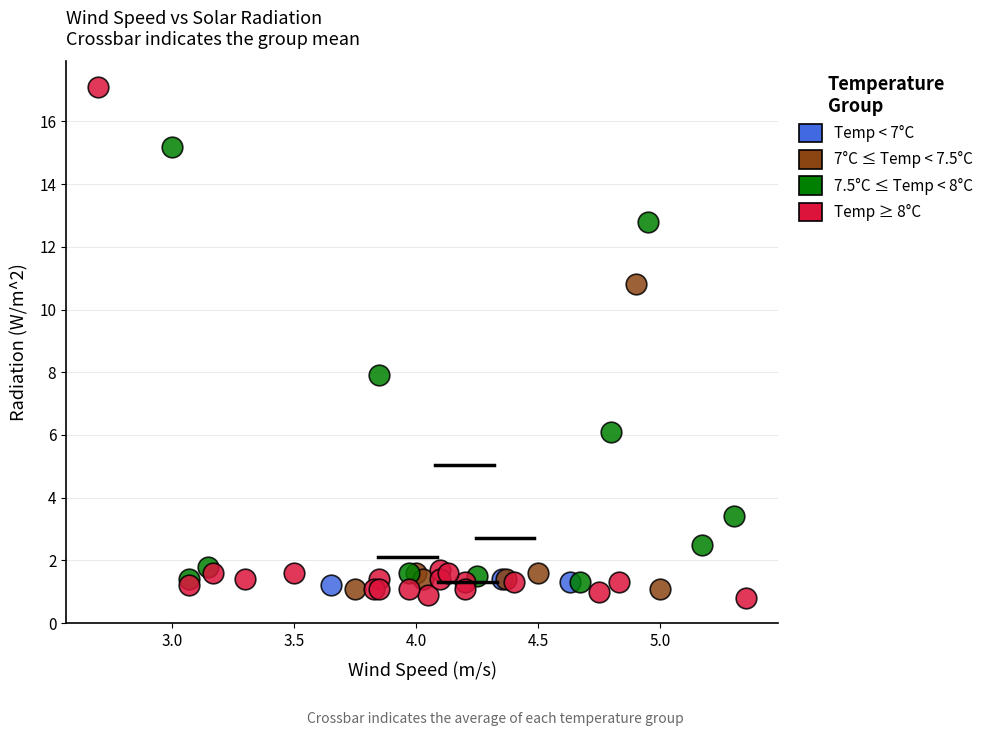

Which series reaches the maximum Y coordinate?

Temp ≥ 8°C